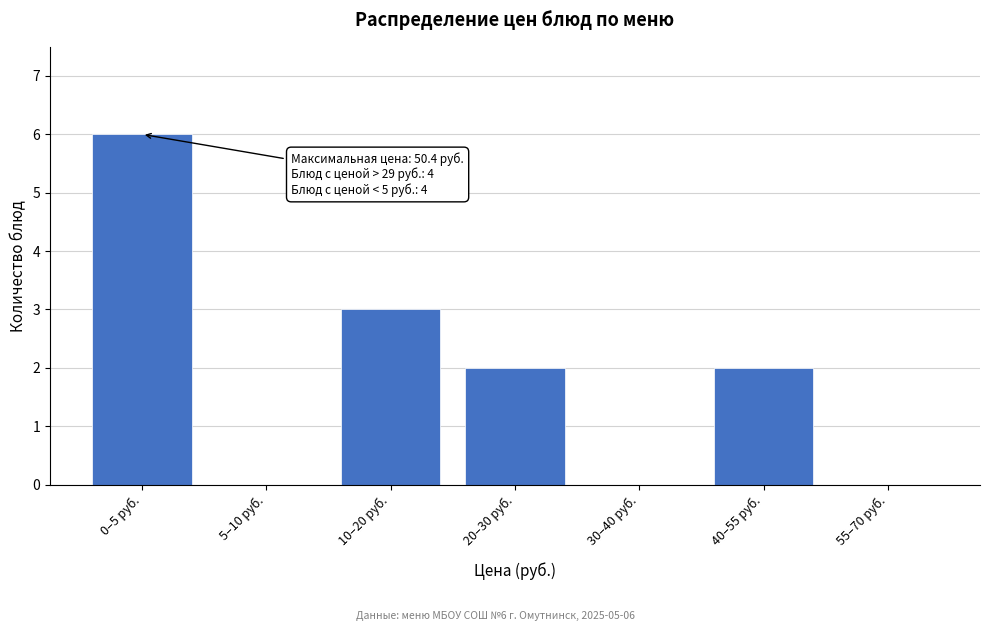

Reading left to right, what are all the values shown in this chart?

0–5 руб.=6	5–10 руб.=0	10–20 руб.=3	20–30 руб.=2	30–40 руб.=0	40–55 руб.=2	55–70 руб.=0